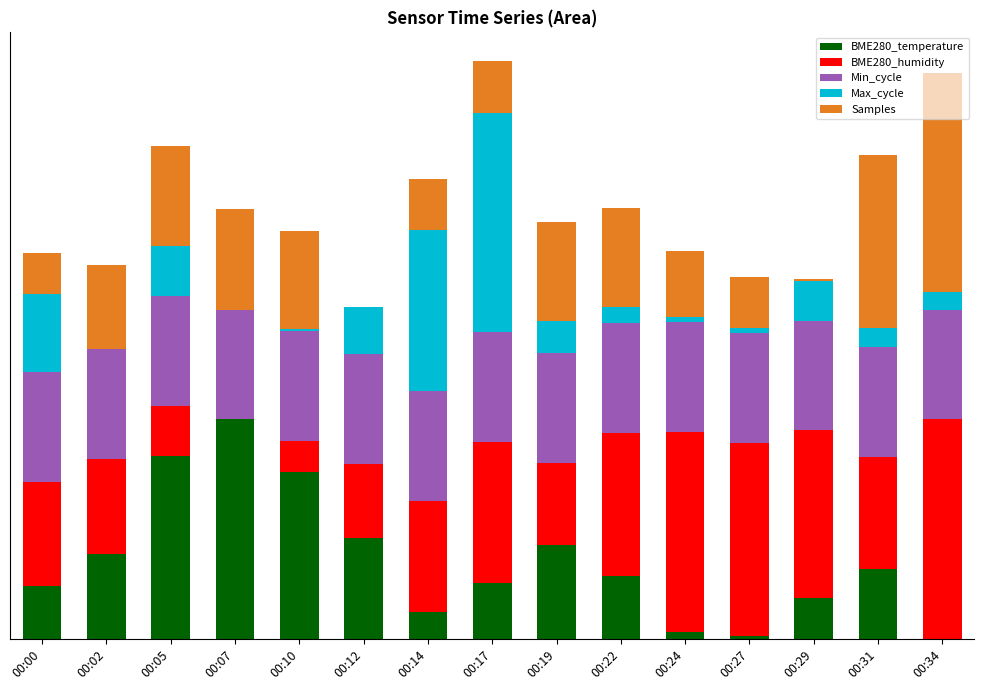

Are the bars grouped side by side (vs. stacked)?

No